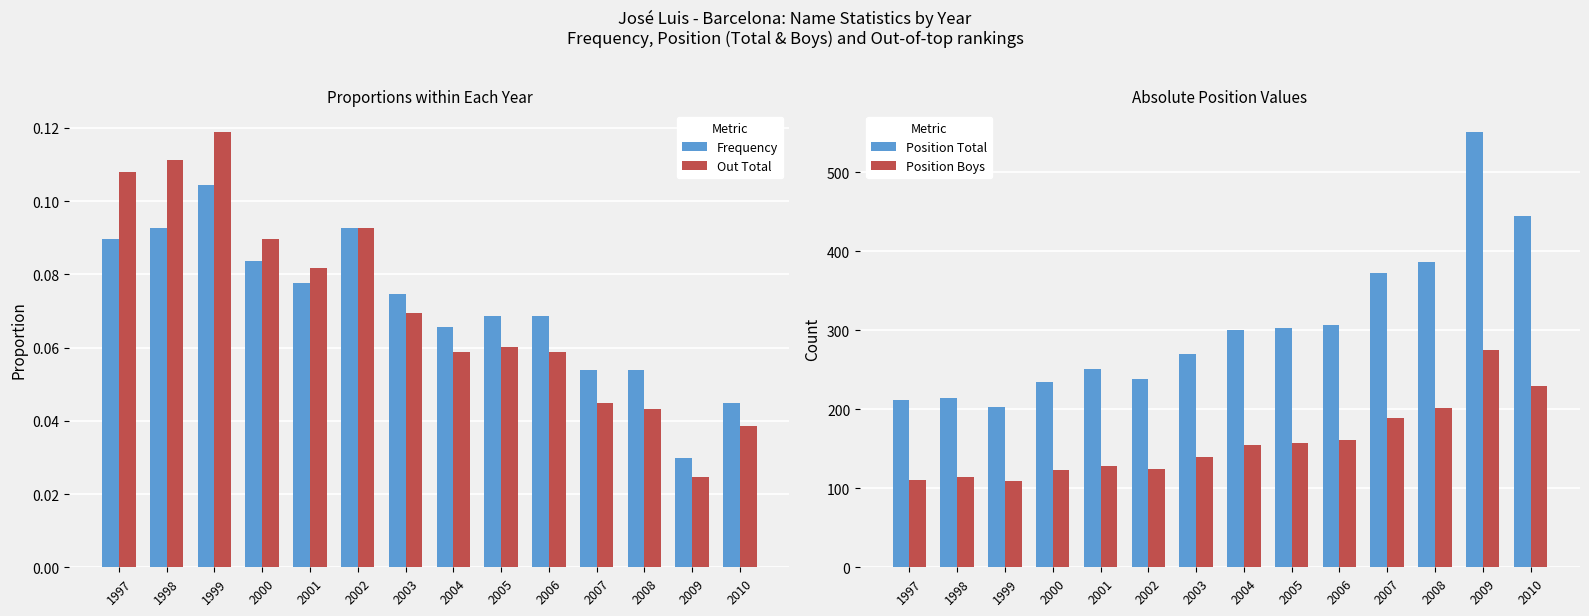

Is it true that Frequency equals 0.1 at 2002?

True